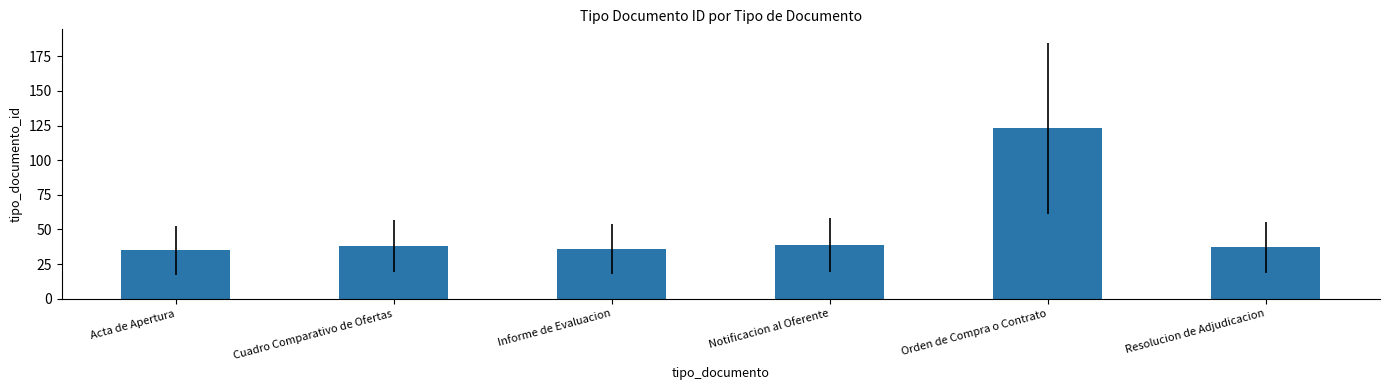

Are the bars grouped side by side (vs. stacked)?

No